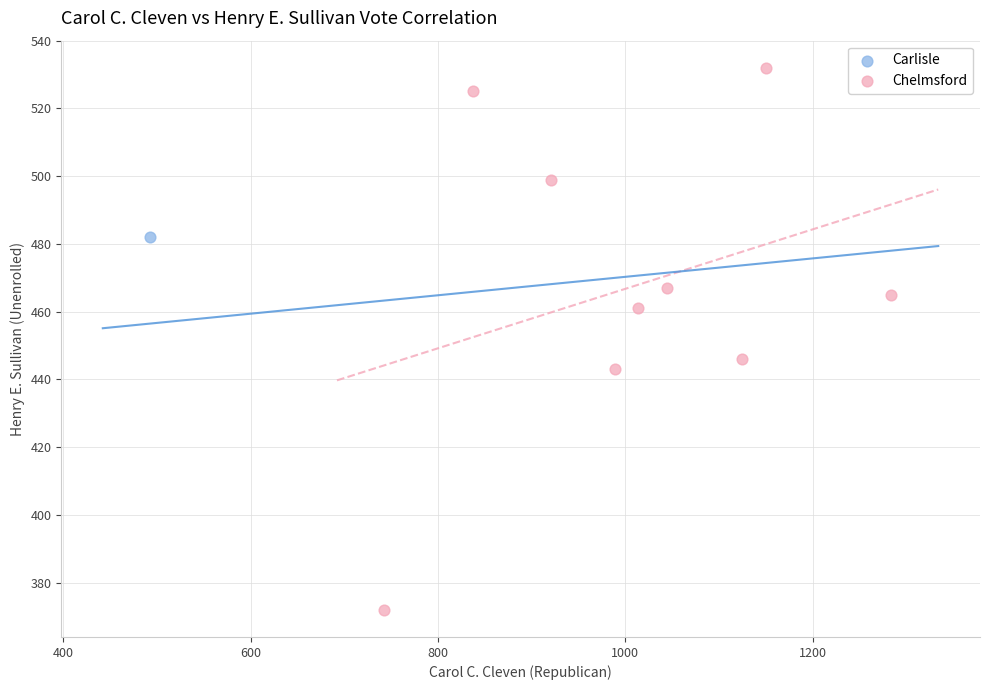

What are all the series names shown in the legend?

Carlisle, Chelmsford